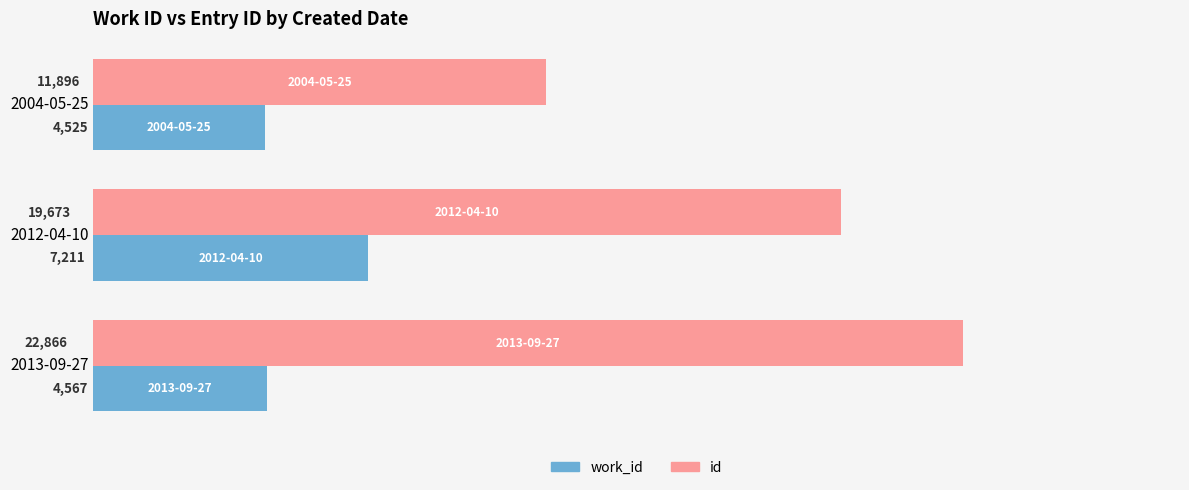

What is the approximate value of work_id at 2004-05-25?

4525